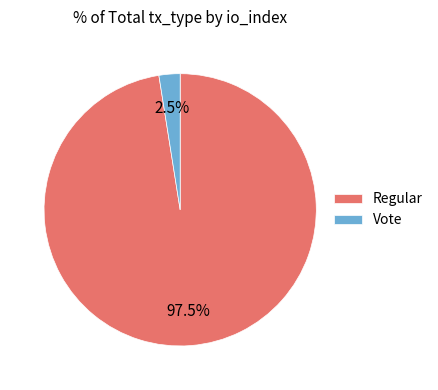

To the nearest percent, what is the difference between the largest and smallest slice percentages?

95%